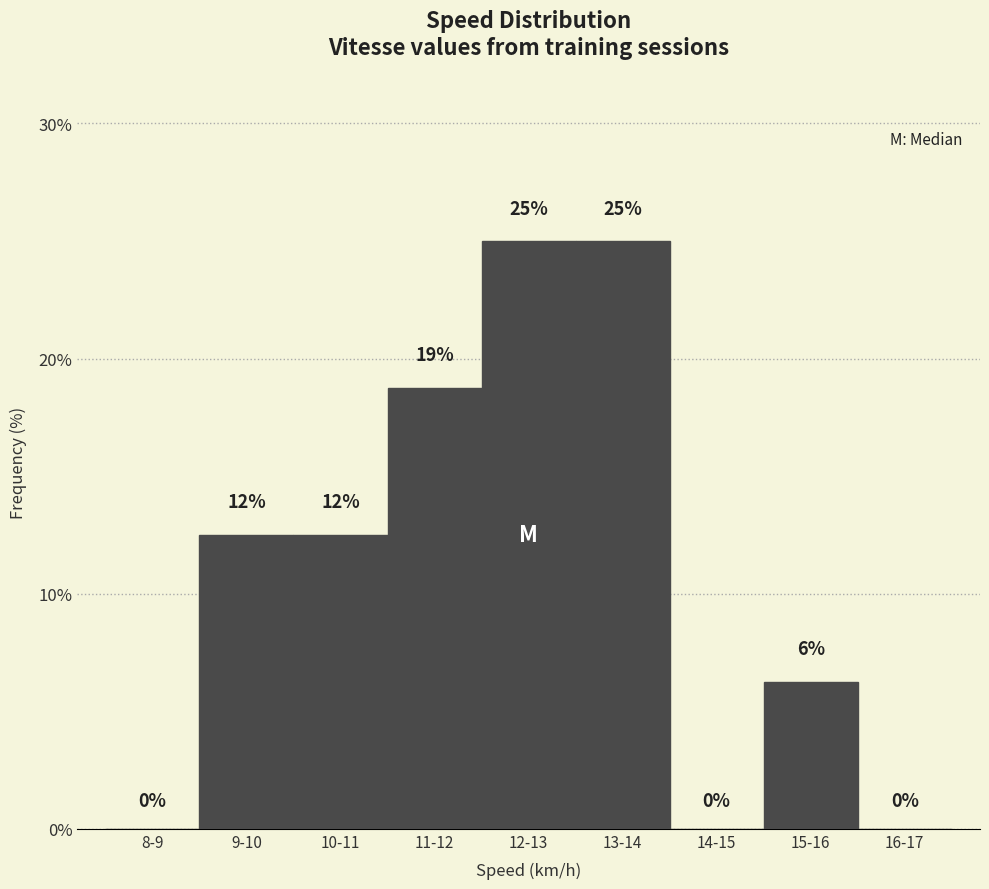

What is the approximate value at 9-10?

12.5